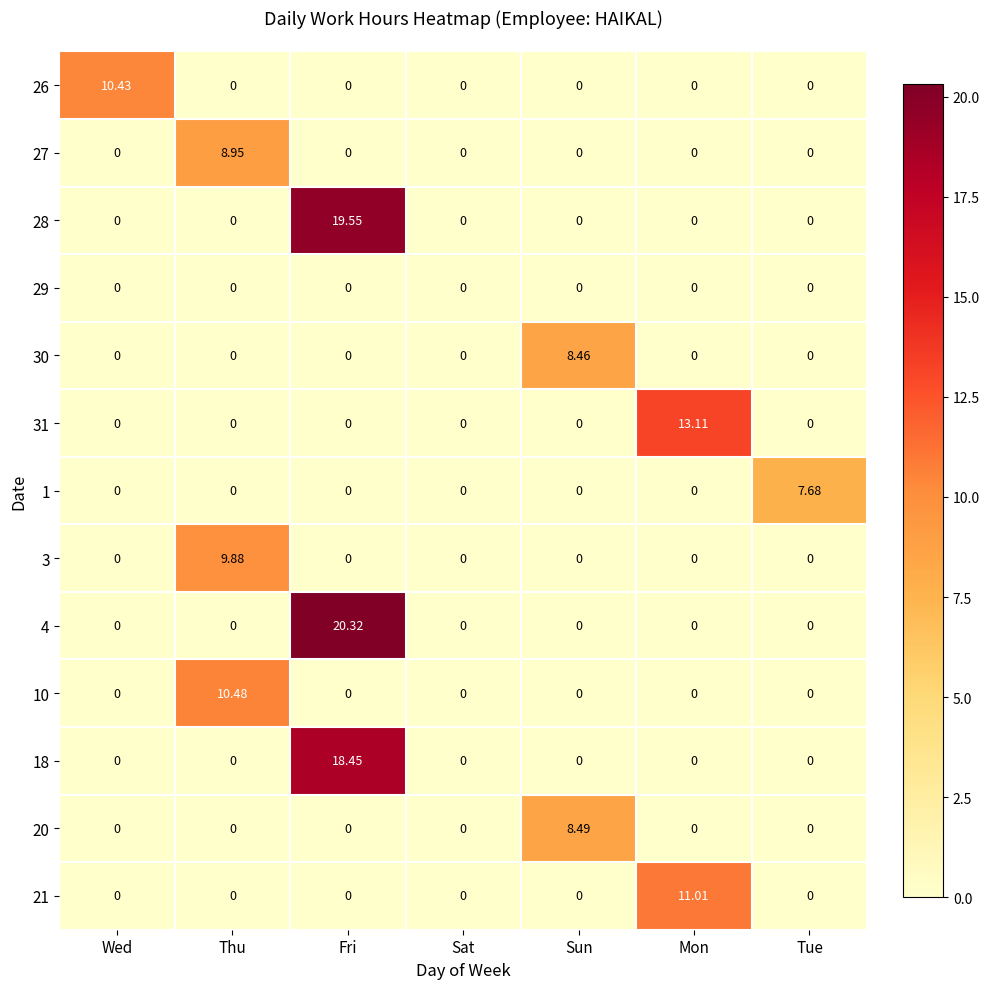

Between Wed and Mon, which series saw the biggest shift?

31